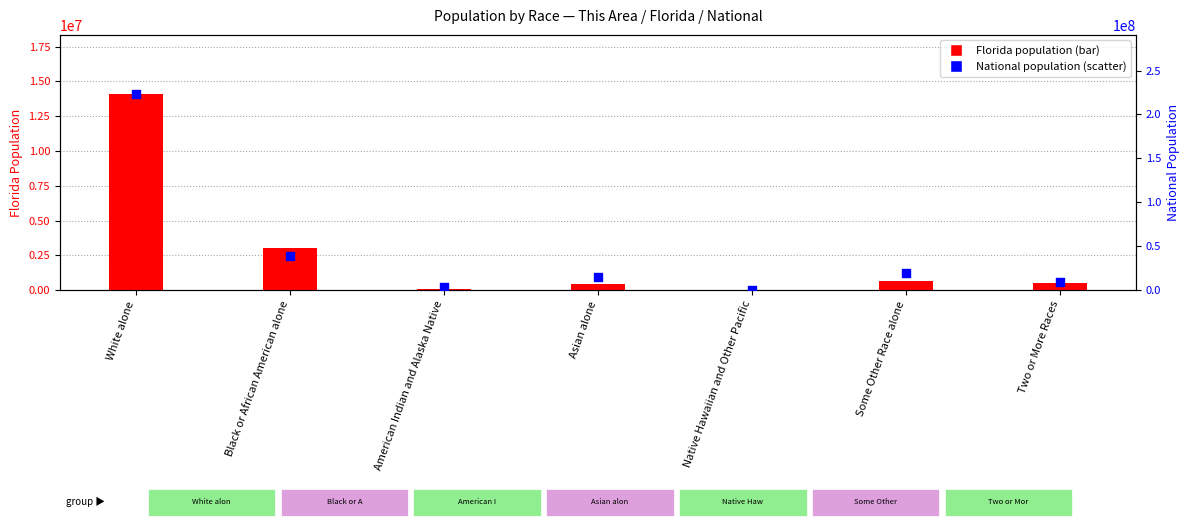

What are all the series names shown in the legend?

Florida, National